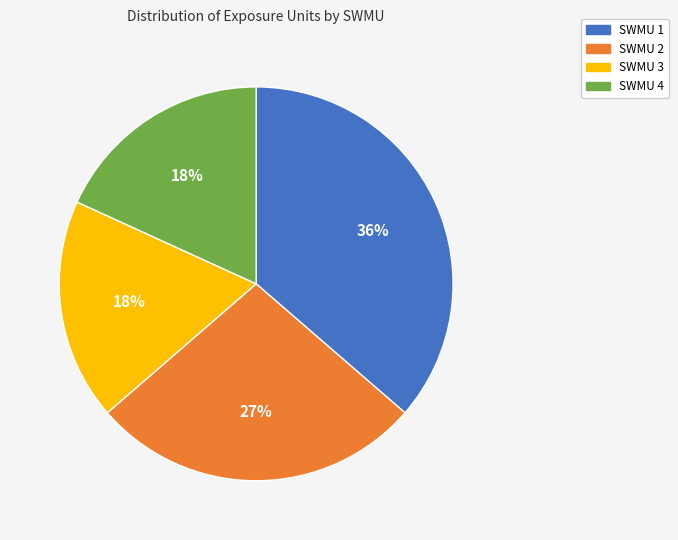

Between SWMU 3 and SWMU 2, which is larger?

SWMU 2